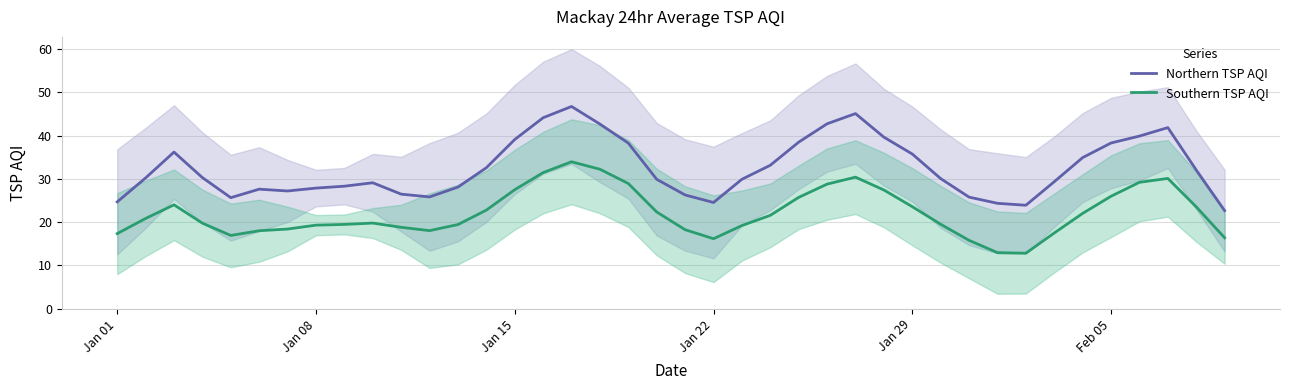

Does the chart display data point markers on the line(s)?

No